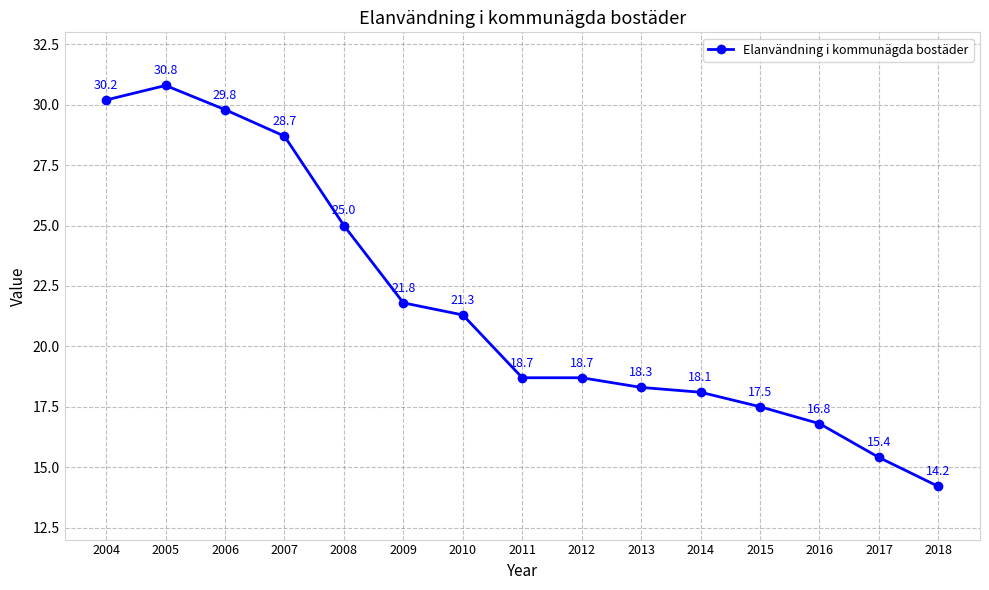

True or false: the data shows 30.5 at 2011.

False